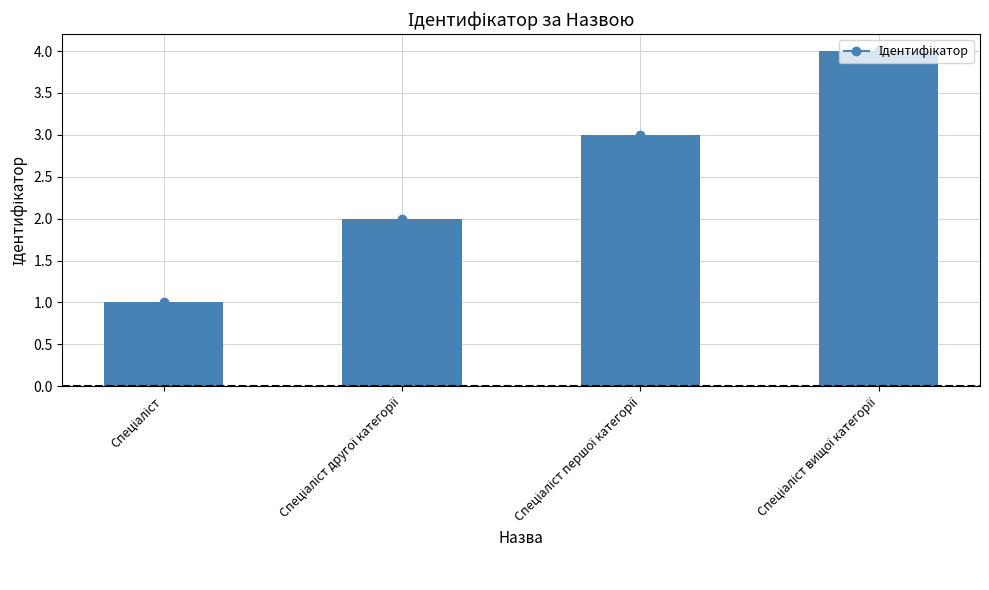

What is the difference between the second highest and second lowest values?

1